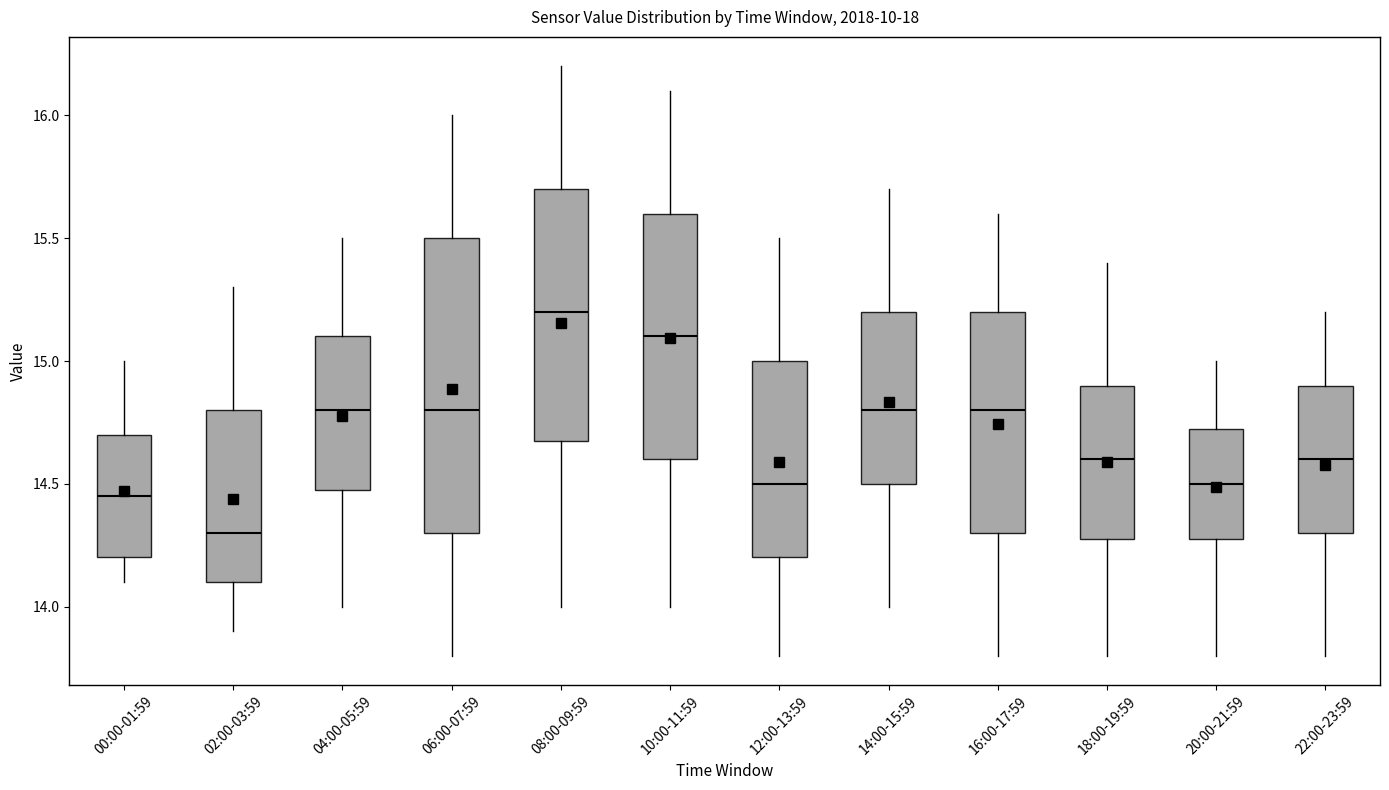

Which box has the highest median line?

08:00-09:59